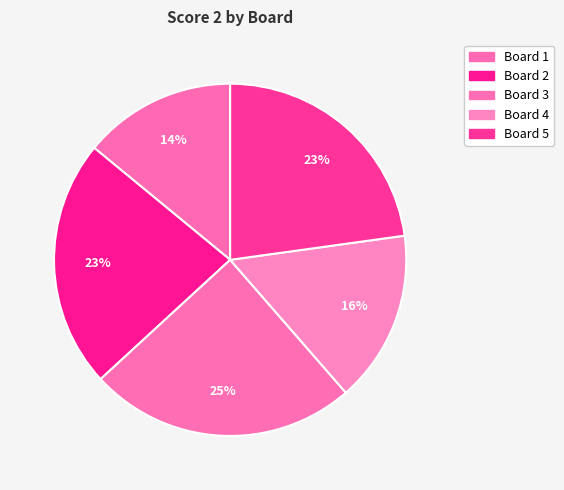

Count the number of slices in the pie.

5